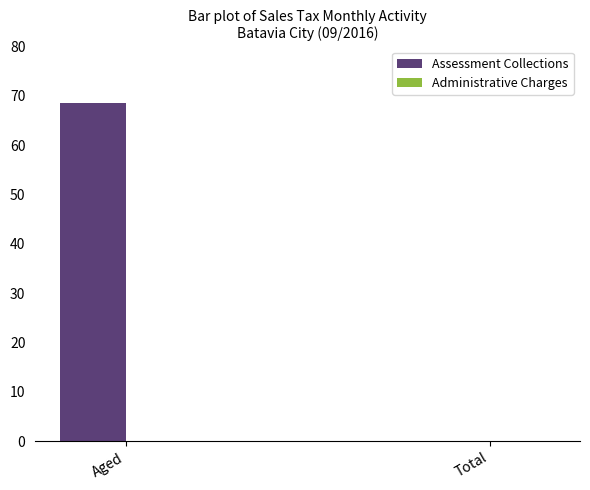

Reading left to right, transcribe all the data shown in this chart.

Aged=68.6	Total=0.0